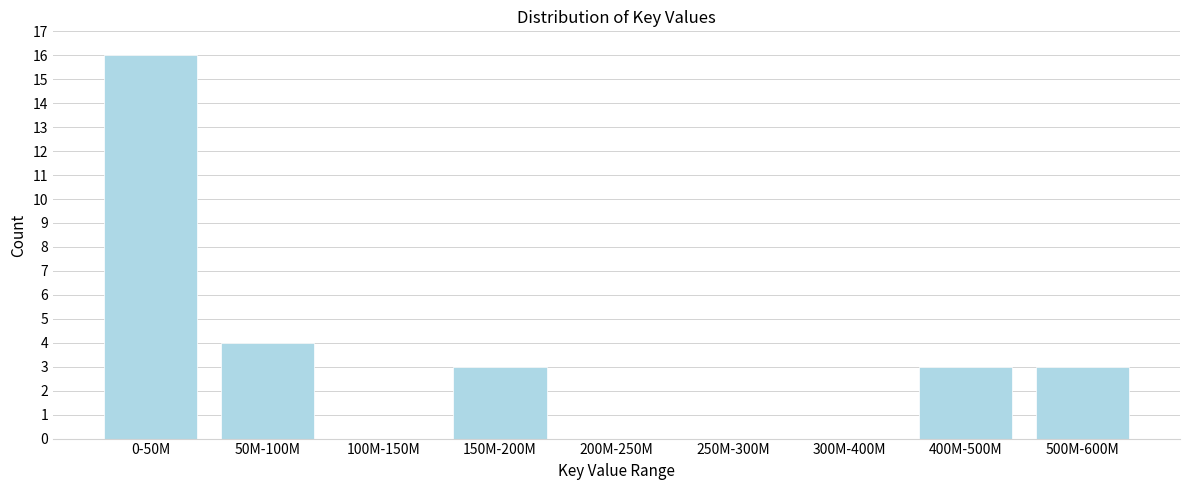

Reading right to left, extract all data points from this chart.

500M-600M=3	400M-500M=3	300M-400M=0	250M-300M=0	200M-250M=0	150M-200M=3	100M-150M=0	50M-100M=4	0-50M=16